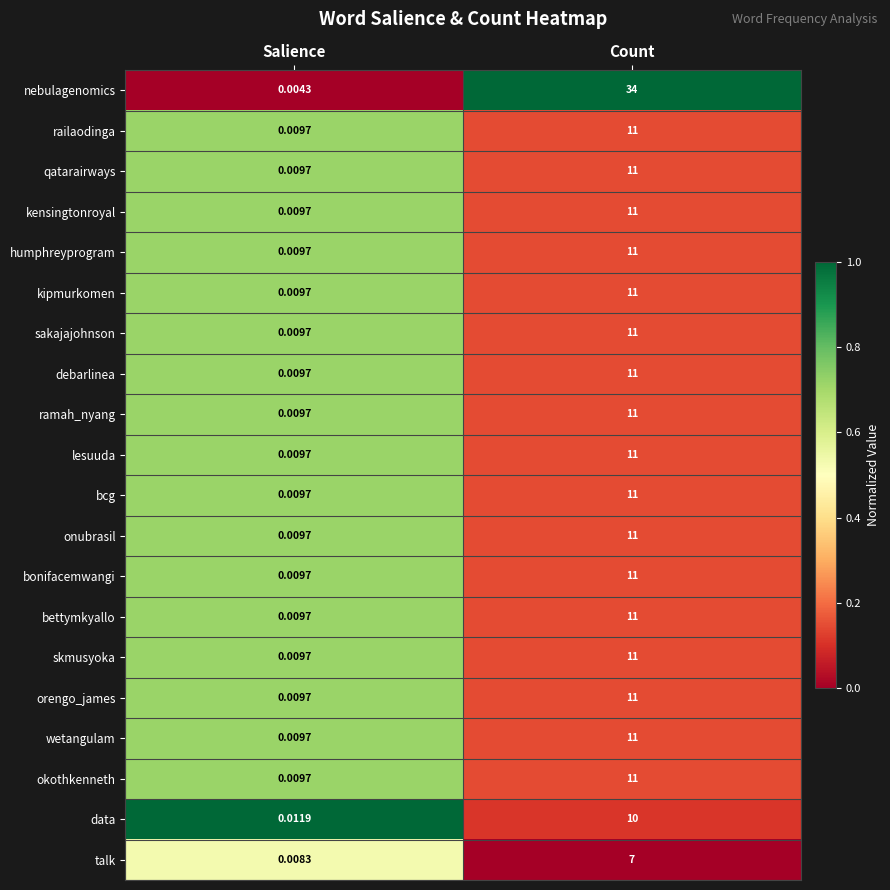

What is the total value across all series at Count?

238.0